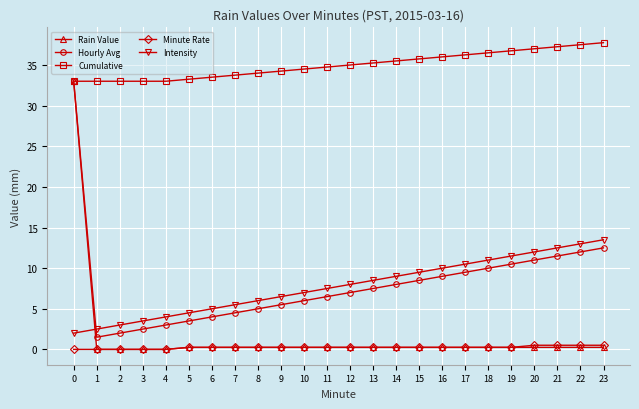

True or false: Cumulative has a value of 46.0 at 8.

False